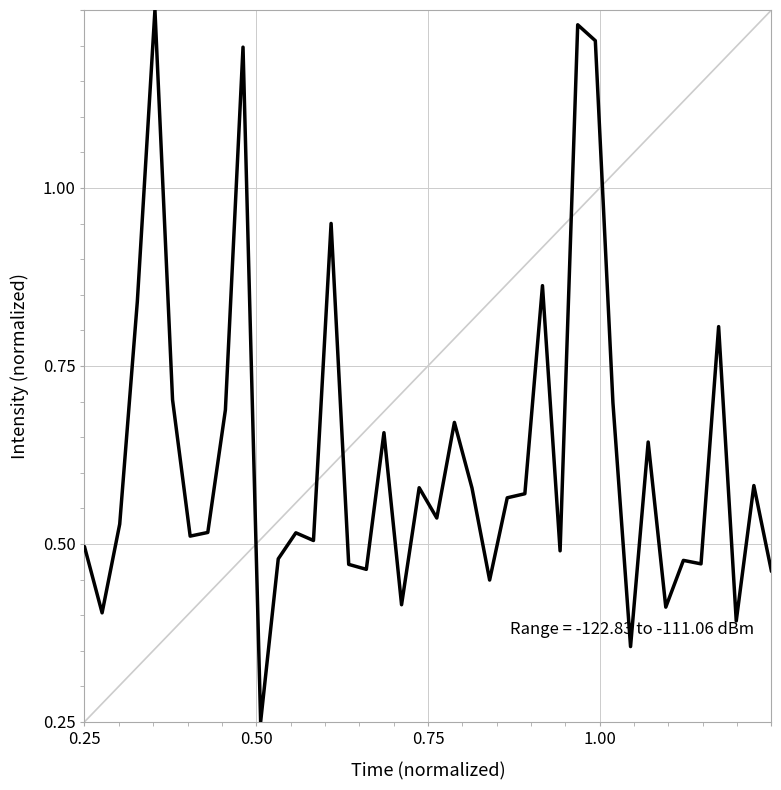

Does the chart have visible grid lines?

Yes